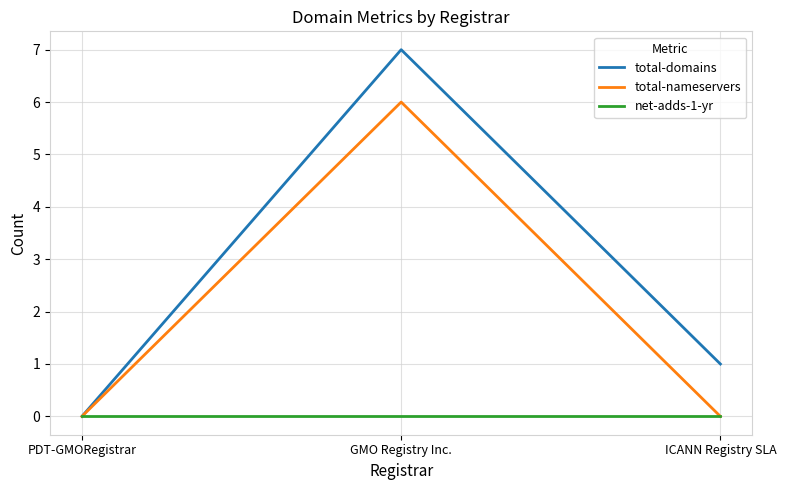

Which series has the largest total across all categories?

total-domains